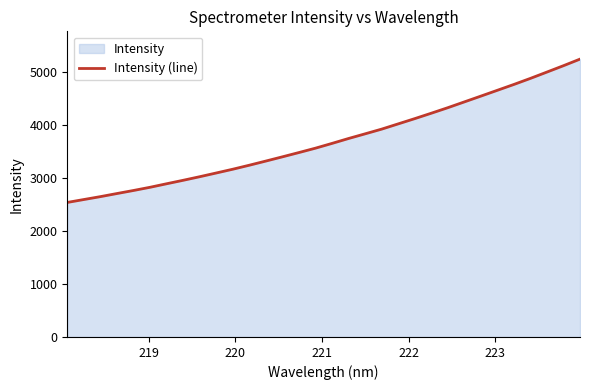

What is the difference between the maximum and minimum values?

2704.1